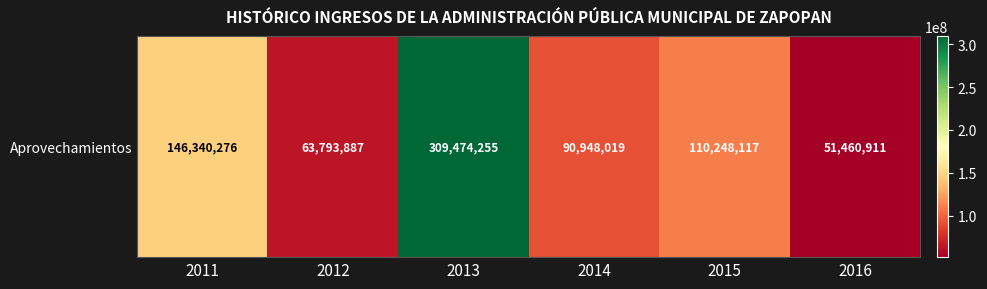

What is the sum of all values?

772265465